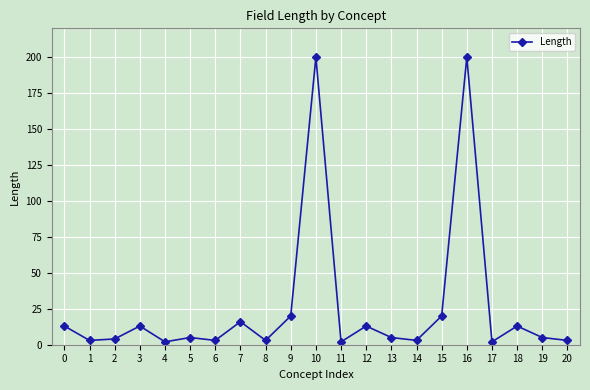

True or false: the data has more than 0 interior local peaks.

True